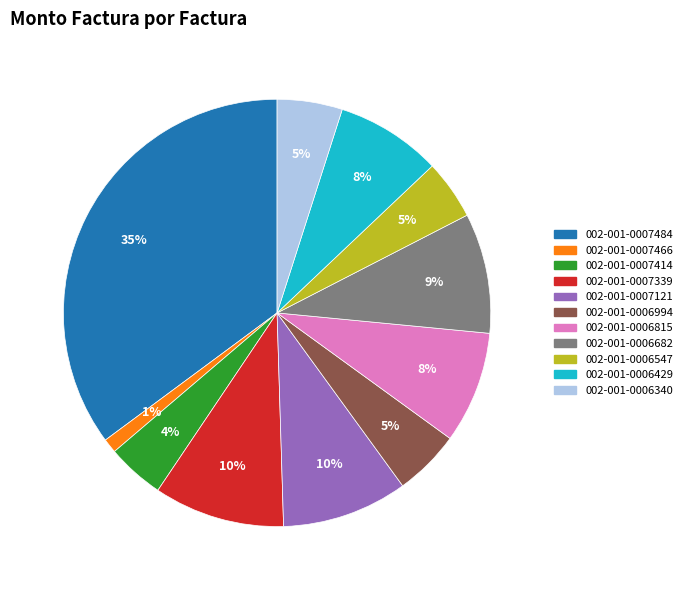

Is there a majority slice in this chart?

No